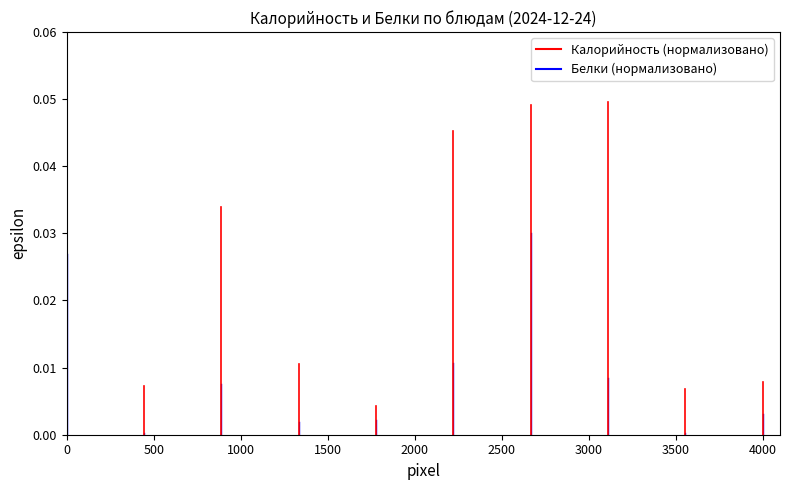

Rank the series at 0 from lowest to highest value.

Белки (нормализовано), Калорийность (нормализовано)